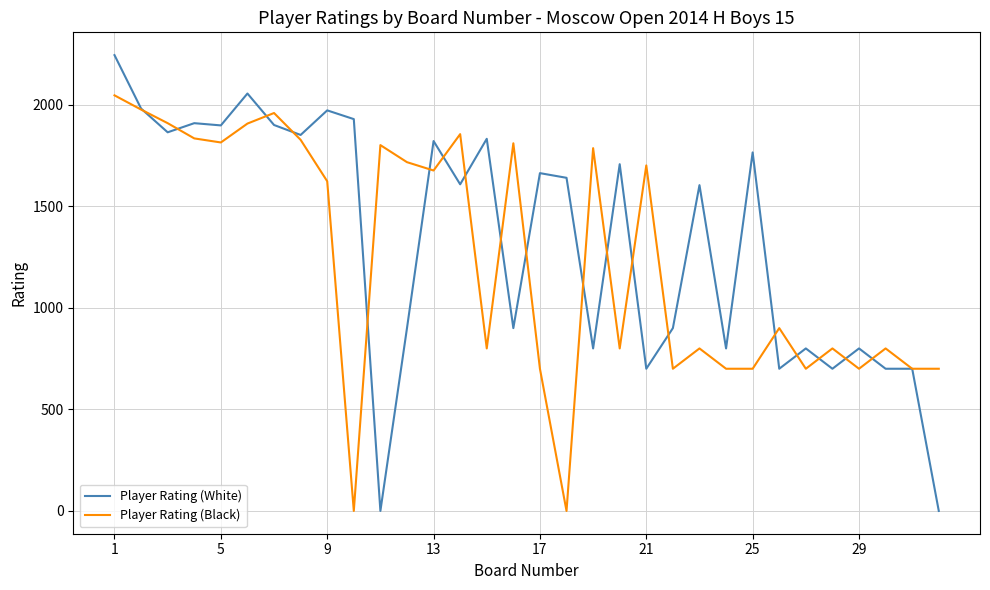

Which series has the widest spread of values?

Player Rating (White)